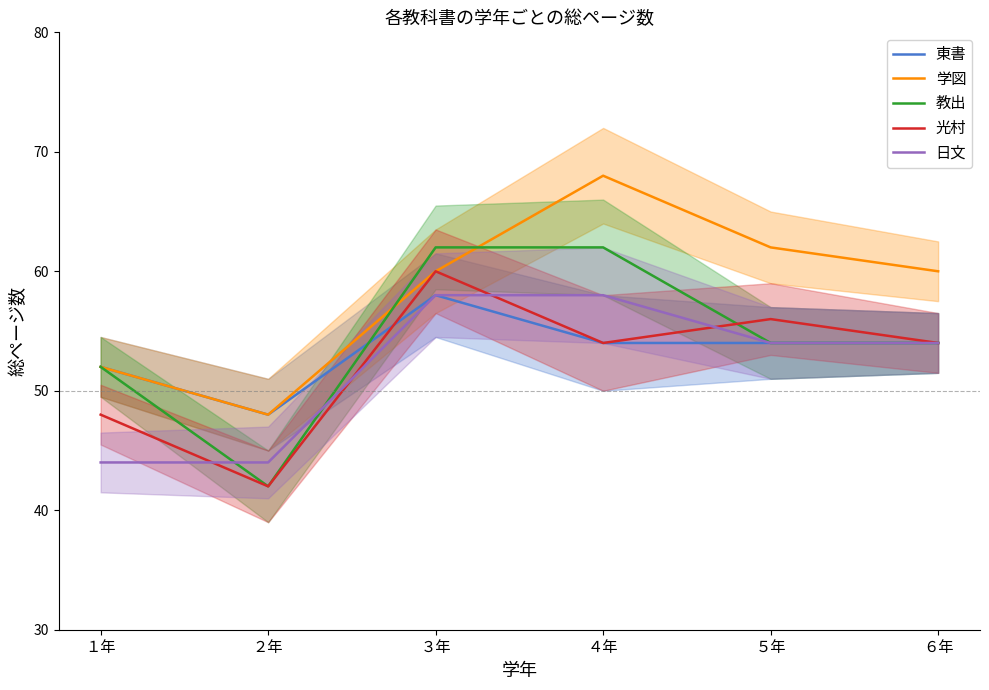

At which category is the sum across all series the highest?

３年